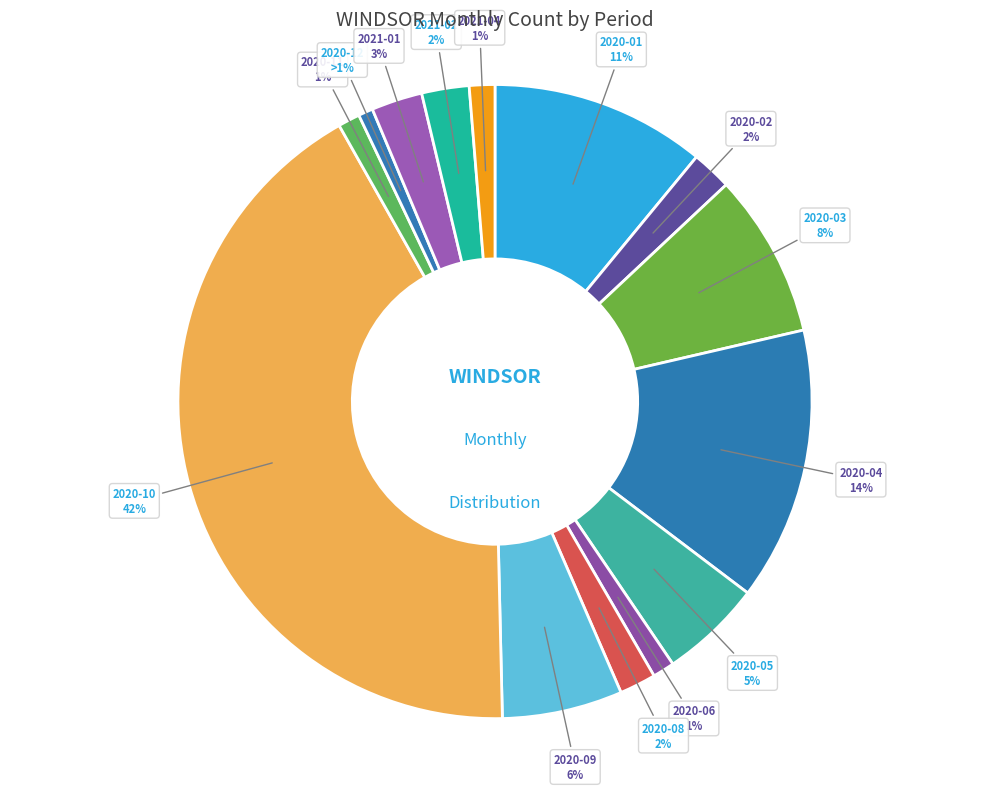

How many slices are in this pie chart?

14